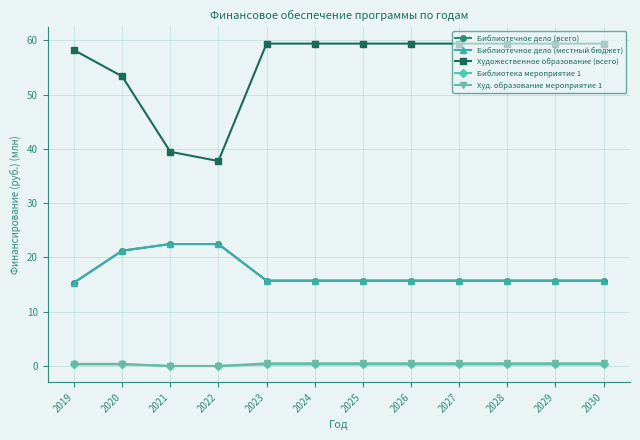

Which series has the widest spread of values?

Художественное образование (всего)